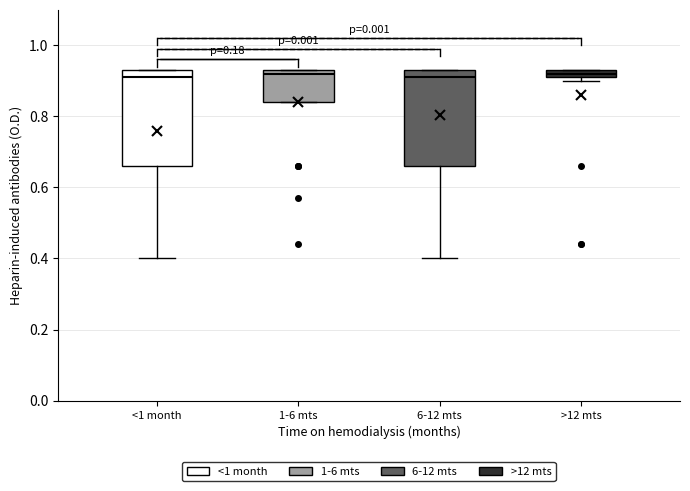

Where does the lower whisker of the box for <1 month end on the y-axis? The values are not printed on the chart, so give them approximately, as read against the axis.

0.40